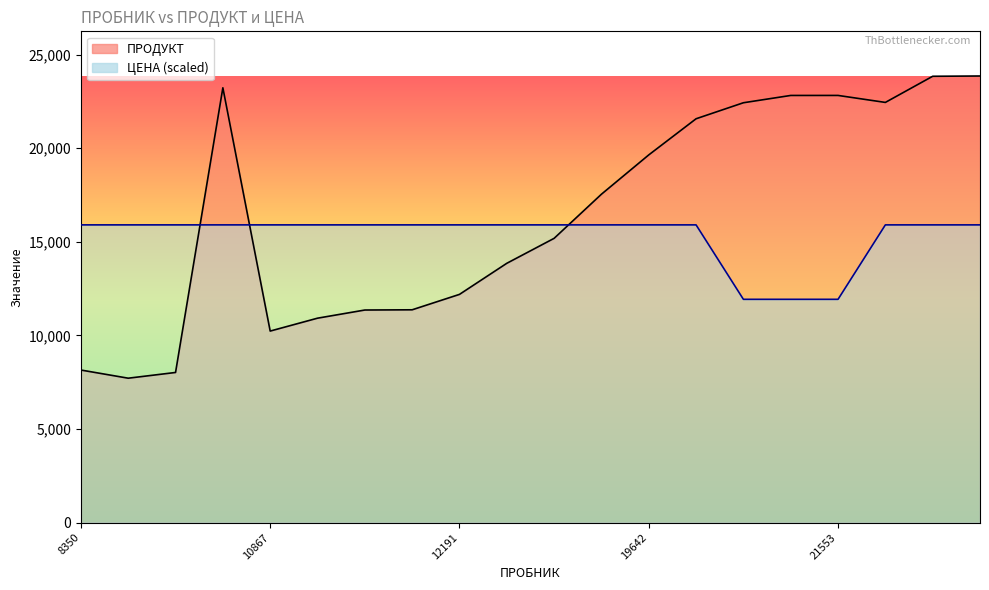

The ЦЕНА series shows 15902.0 at 8414. True or false?

True